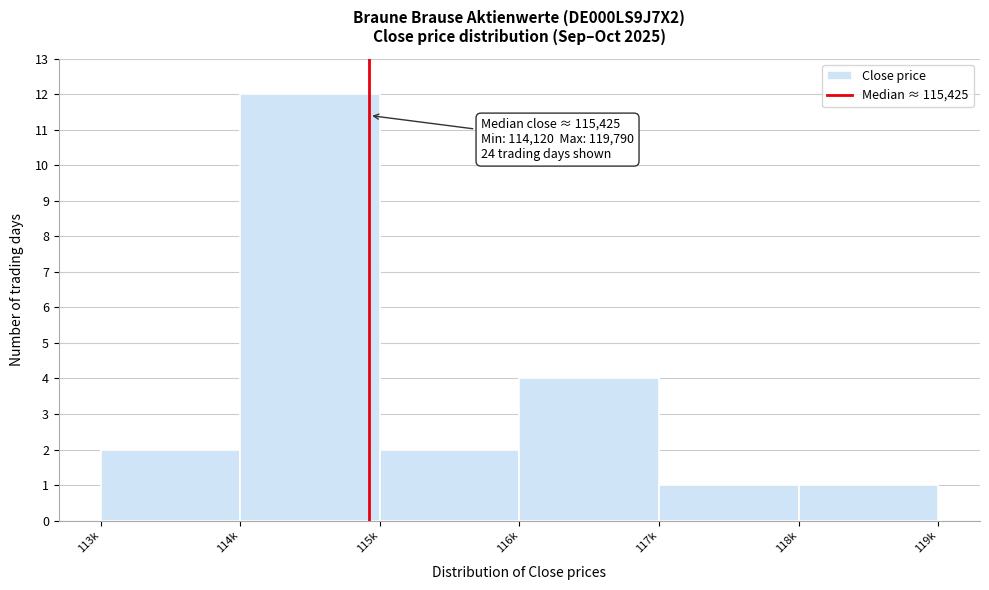

Reading right to left, transcribe all the data shown in this chart.

1	1	4	2	12	2